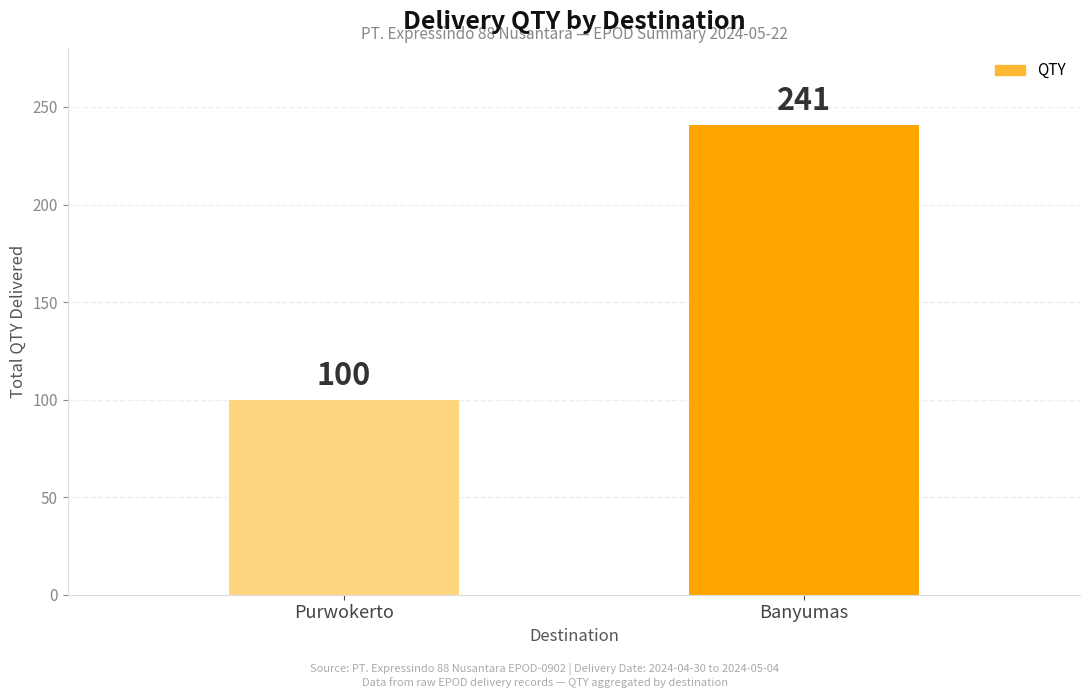

Reading left to right, extract all data points from this chart.

Purwokerto=100	Banyumas=241